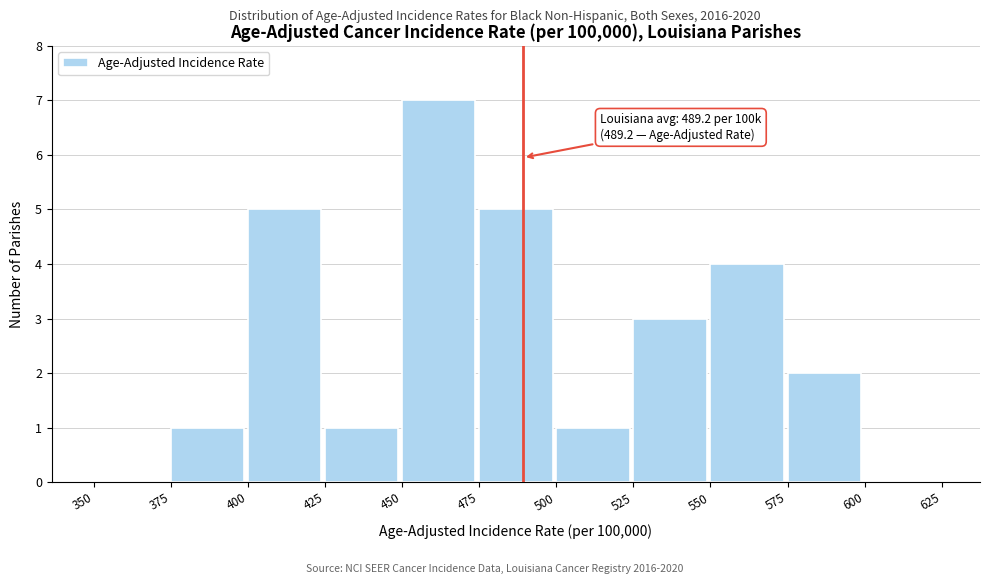

Over which range of the x-axis is the bar tallest?

450 to 475